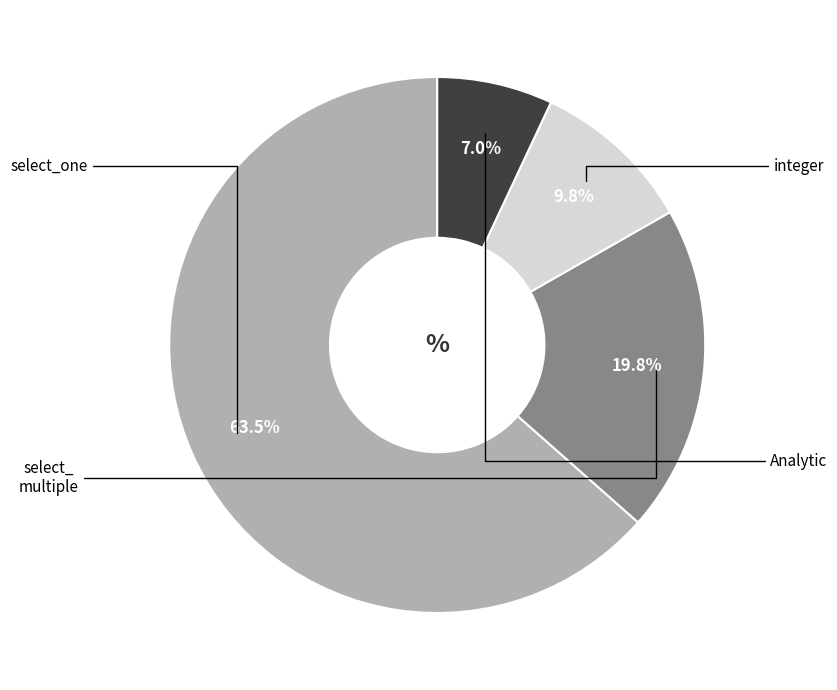

Does any single category account for the majority?

Yes